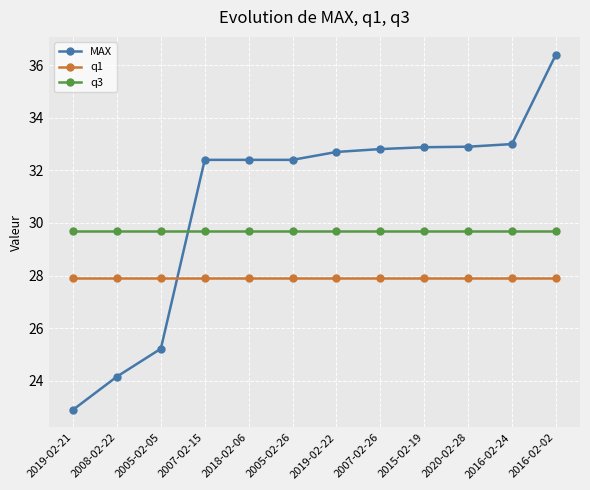

Is it true that q1 equals 27.9 at 2008-02-22?

True